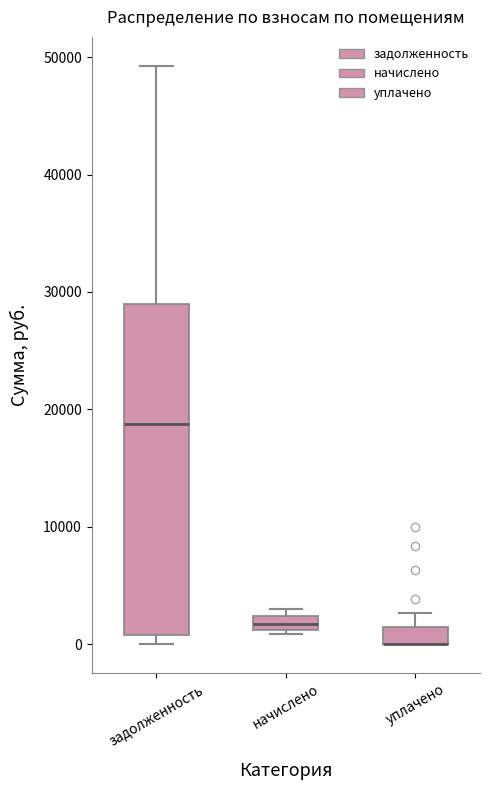

Where is the lower edge of the box for начислено on the y-axis? The values are not printed on the chart, so give them approximately, as read against the axis.

1000